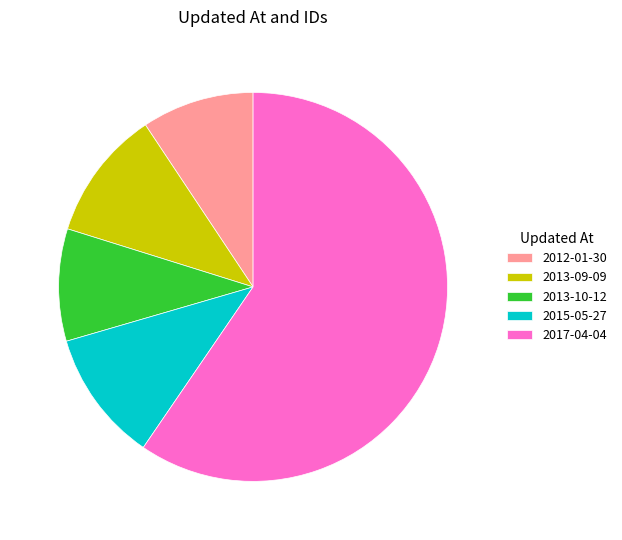

Which has a higher value, 2017-04-04 or 2015-05-27?

2017-04-04